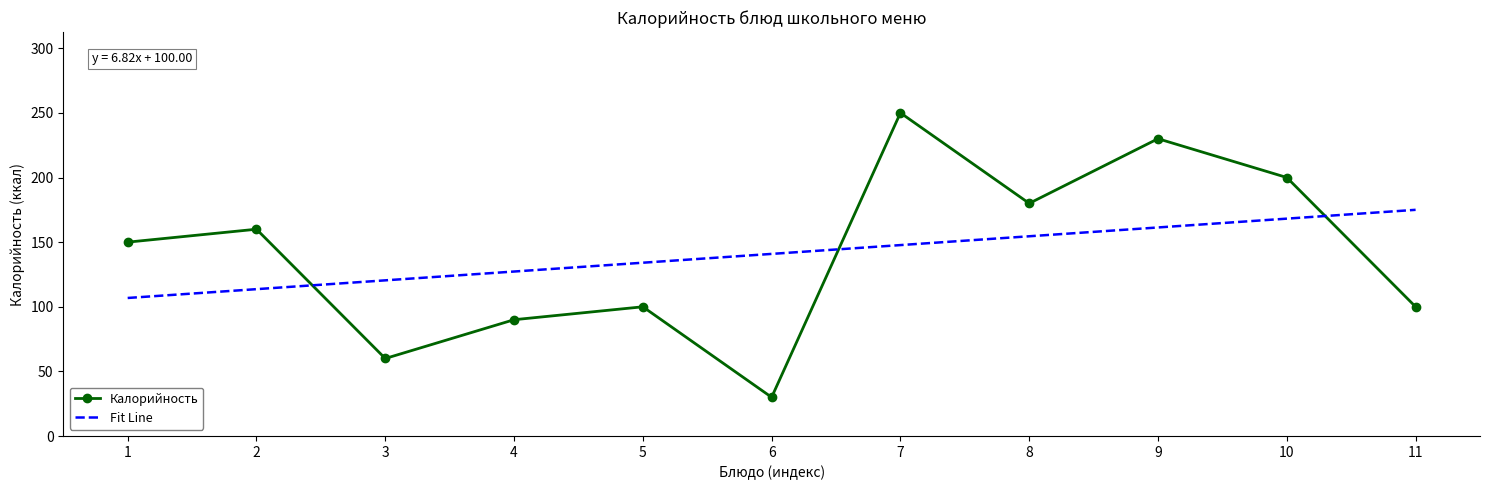

How many values in the Fit Line series are below 140?

5